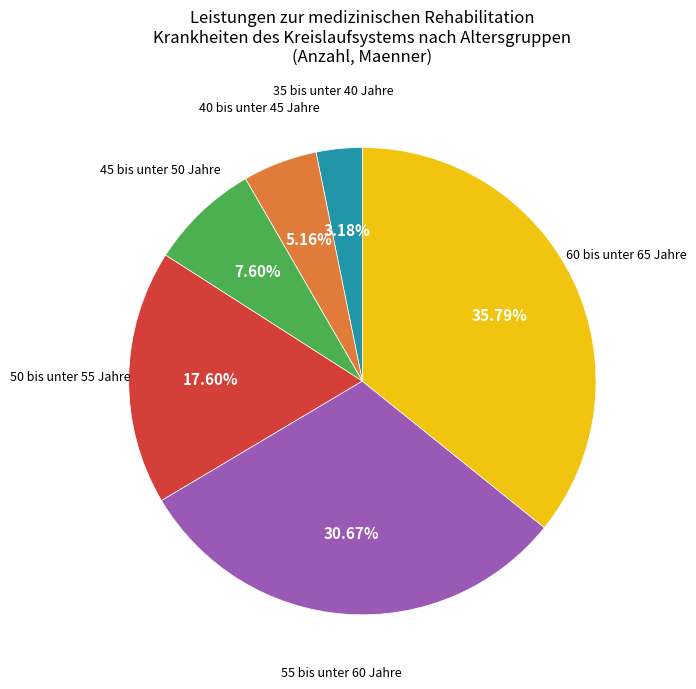

Is there any slice that represents more than half of the pie?

No